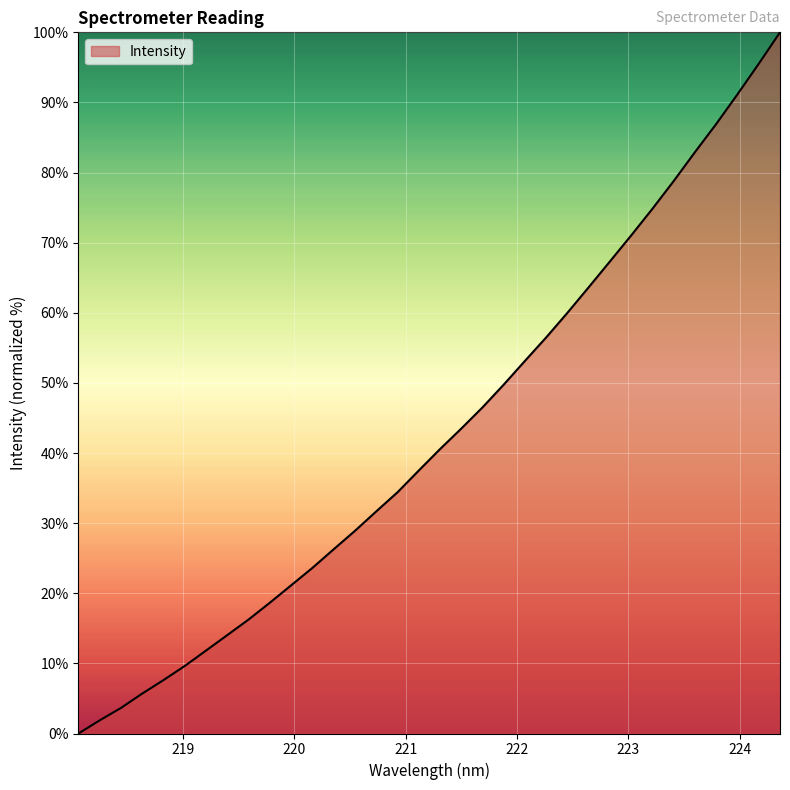

How many lines are shown in the chart?

1